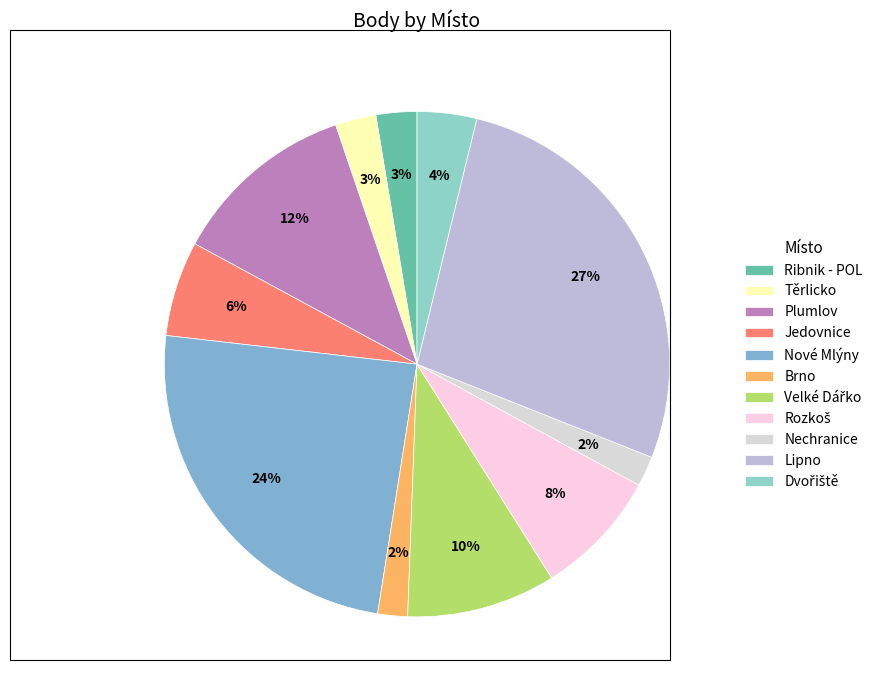

To the nearest percent, what is the average slice percentage?

9%